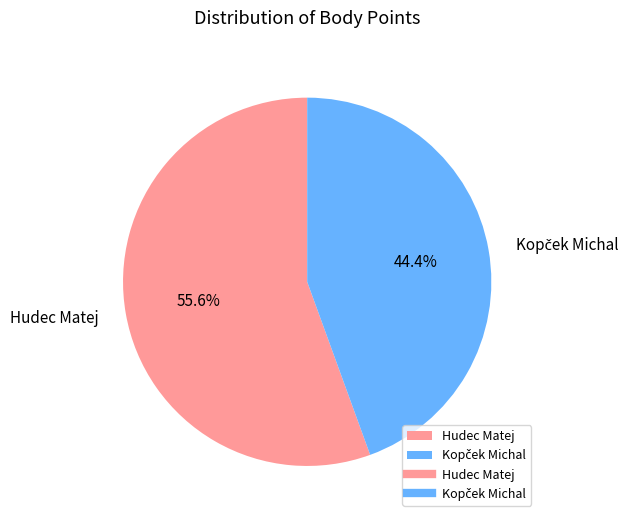

What percentage is the Hudec Matej slice, to the nearest percent?

56%